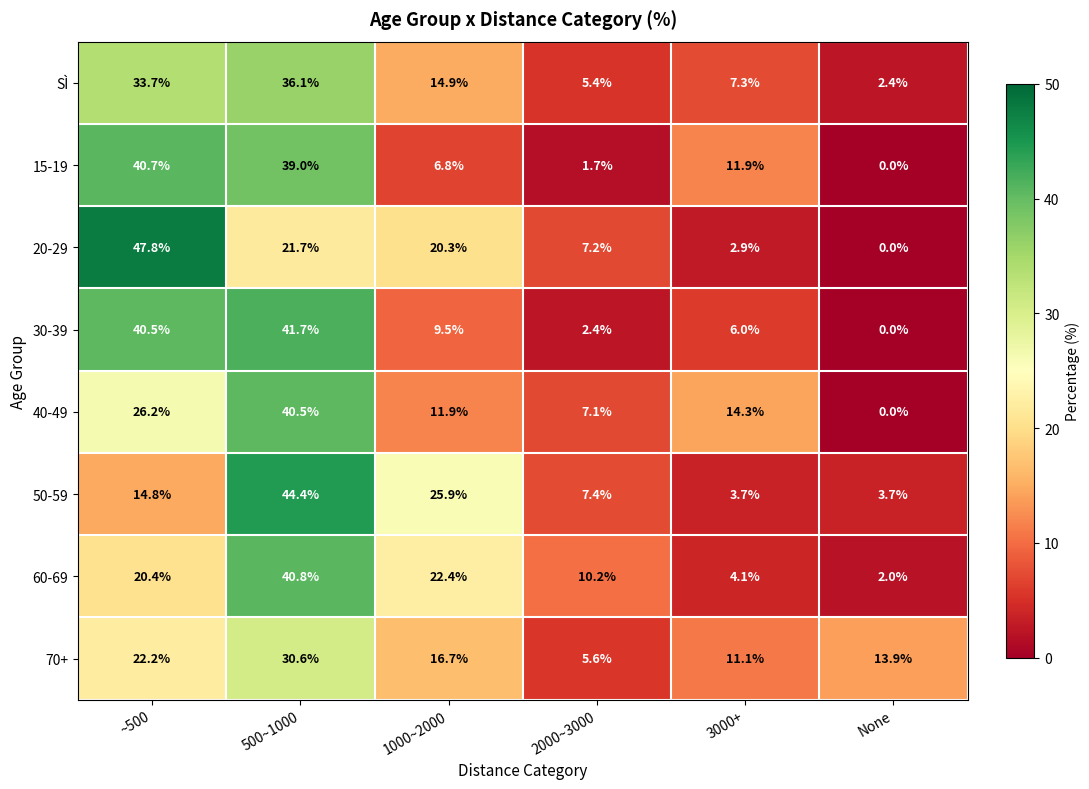

What is the approximate value of SÌ at 2000~3000?

5.4